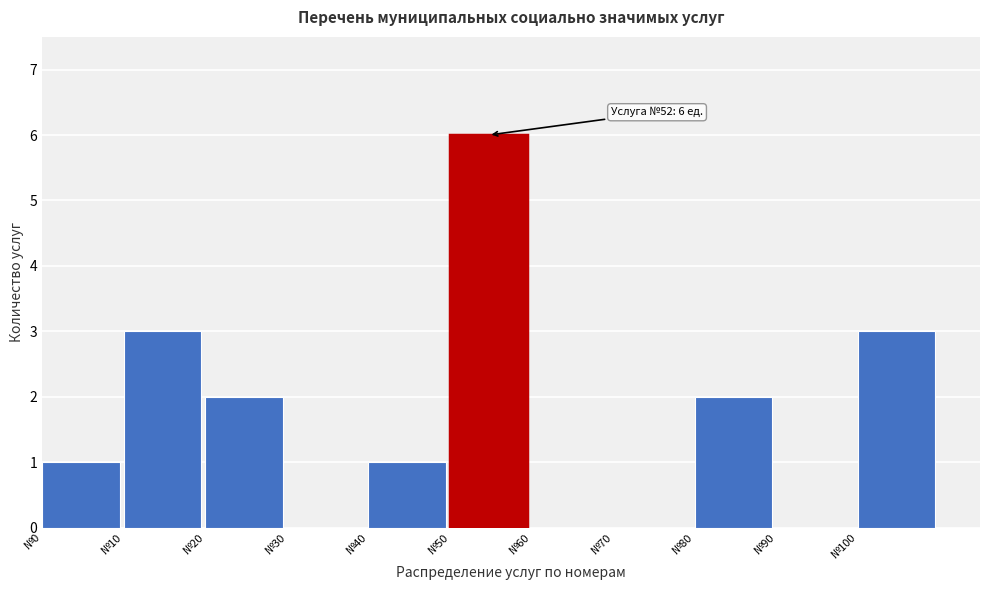

Over which range of the x-axis is the bar tallest?

50 to 60